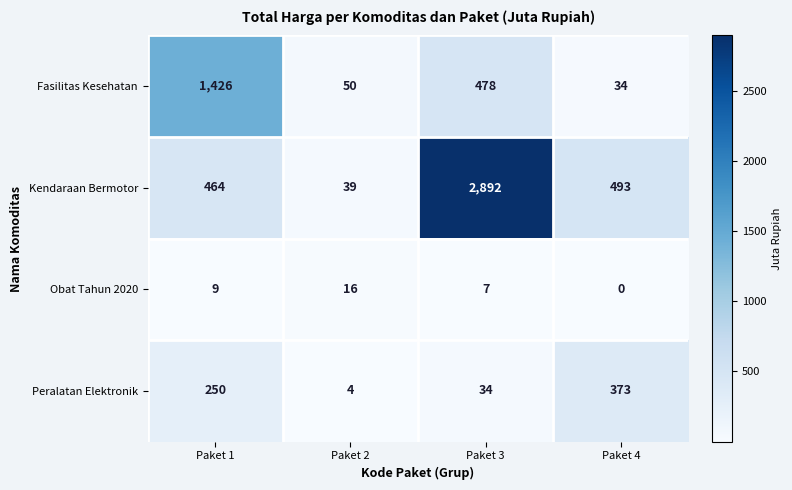

Reading left to right, list all the values displayed in this chart.

Fasilitas Kesehatan: Paket 1=1426	Paket 2=50	Paket 3=478	Paket 4=34
Kendaraan Bermotor: Paket 1=464	Paket 2=39	Paket 3=2892	Paket 4=493
Obat Tahun 2020: Paket 1=9	Paket 2=16	Paket 3=7	Paket 4=0
Peralatan Elektronik: Paket 1=250	Paket 2=4	Paket 3=34	Paket 4=373